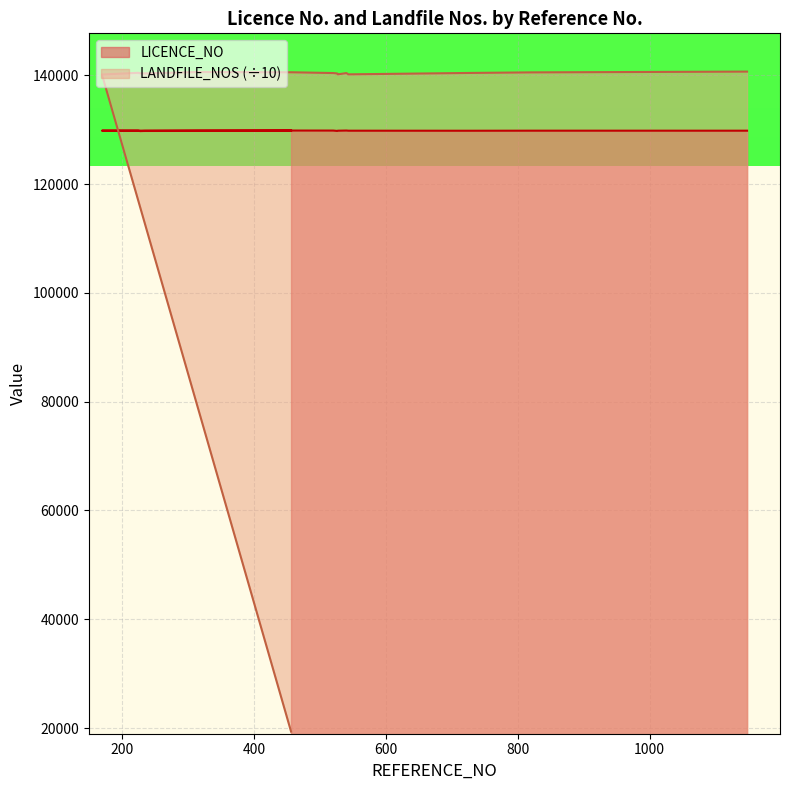

What is the difference between the maximum and second lowest values in the LANDFILE_NOS series?

536.4